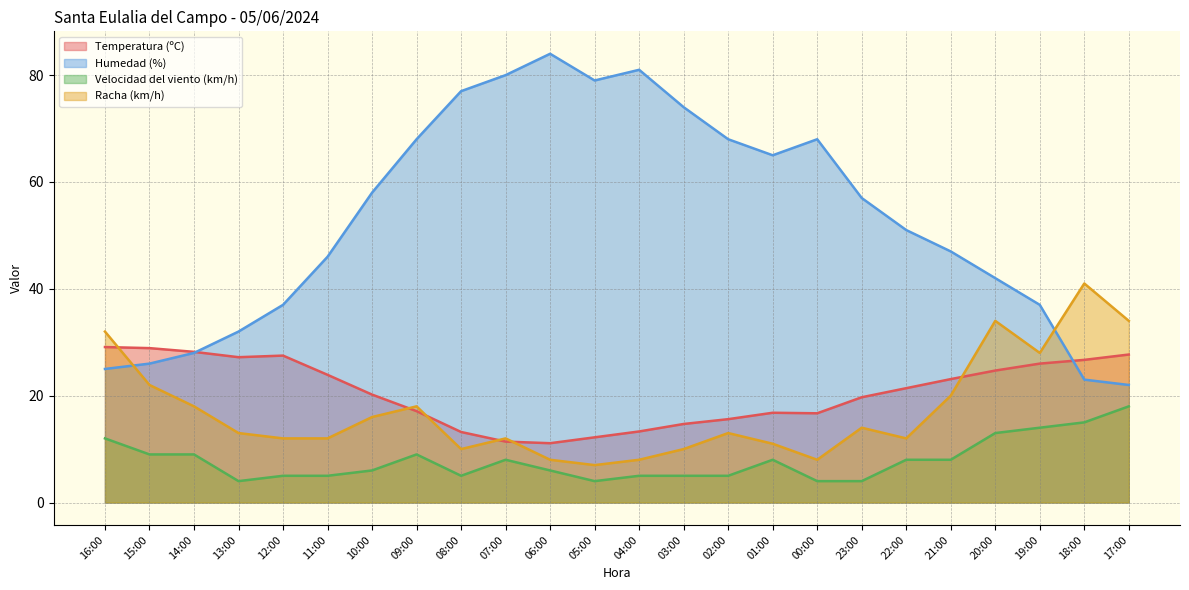

The Racha (km/h) series shows 23.3 at 02:00. True or false?

False